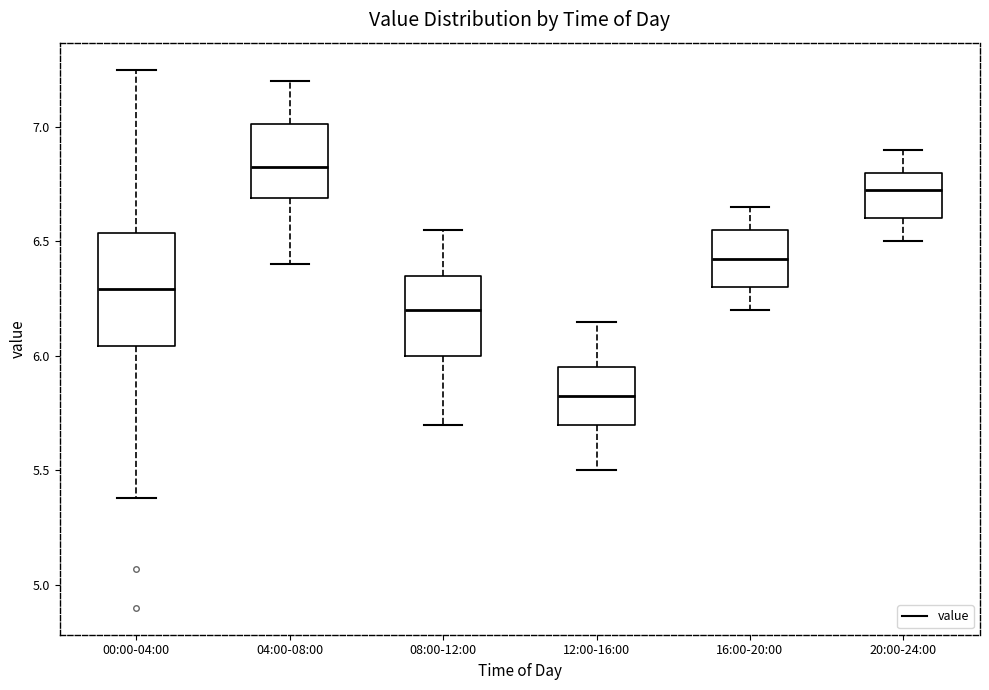

Where does the median line of the box for 00:00-04:00 sit on the y-axis? The values are not printed on the chart, so give them approximately, as read against the axis.

6.30